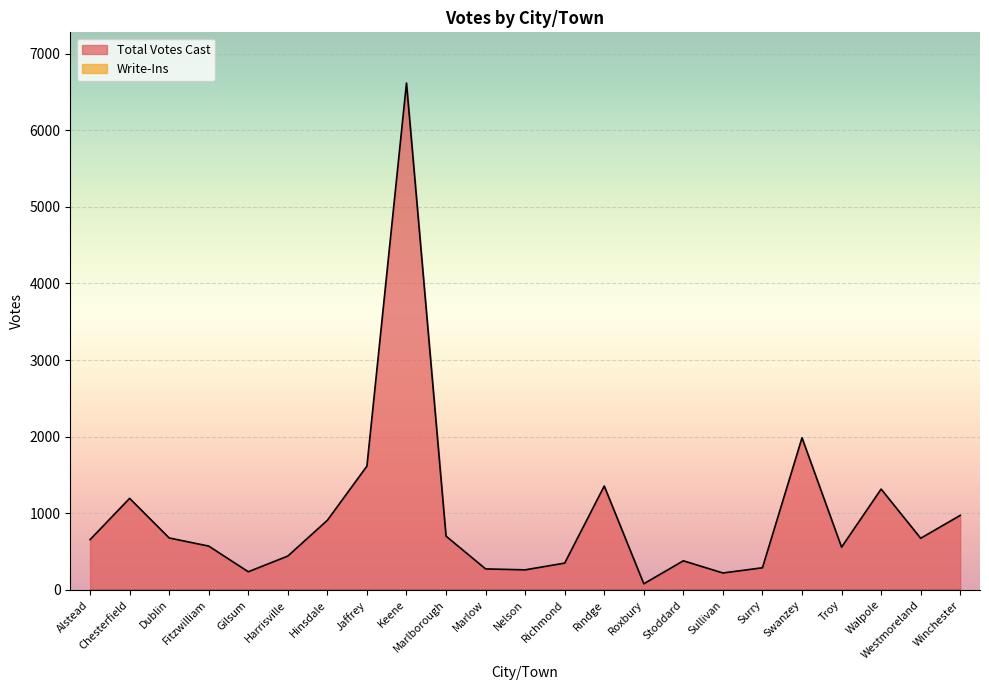

Does the chart display data point markers on the line(s)?

No